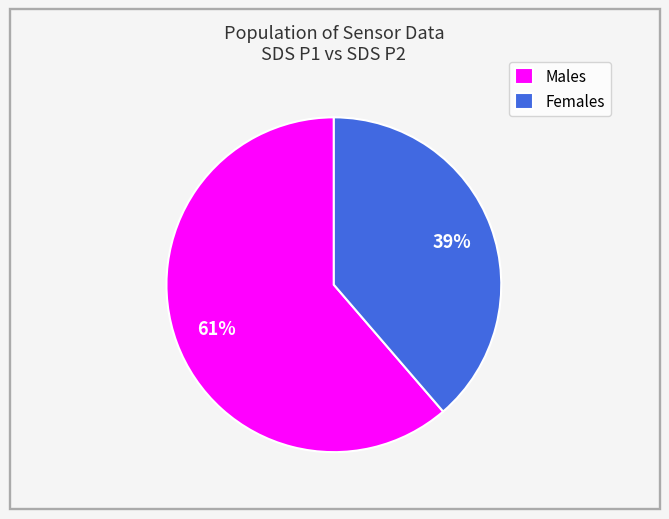

Which slice represents more than half of the pie?

Males